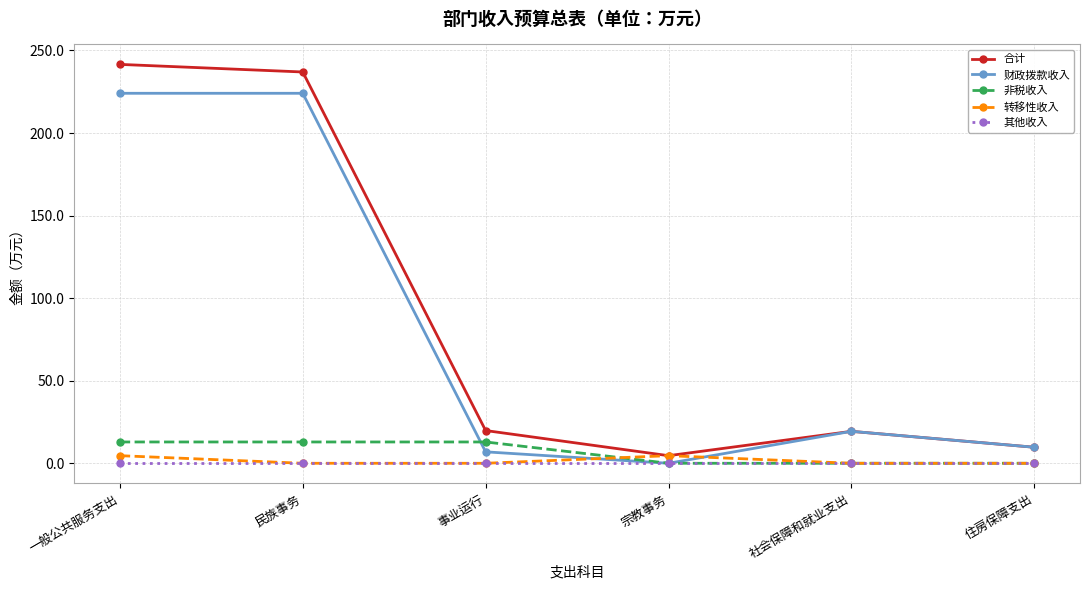

What is the spread (max minus min) of values at 社会保障和就业支出?

19.3